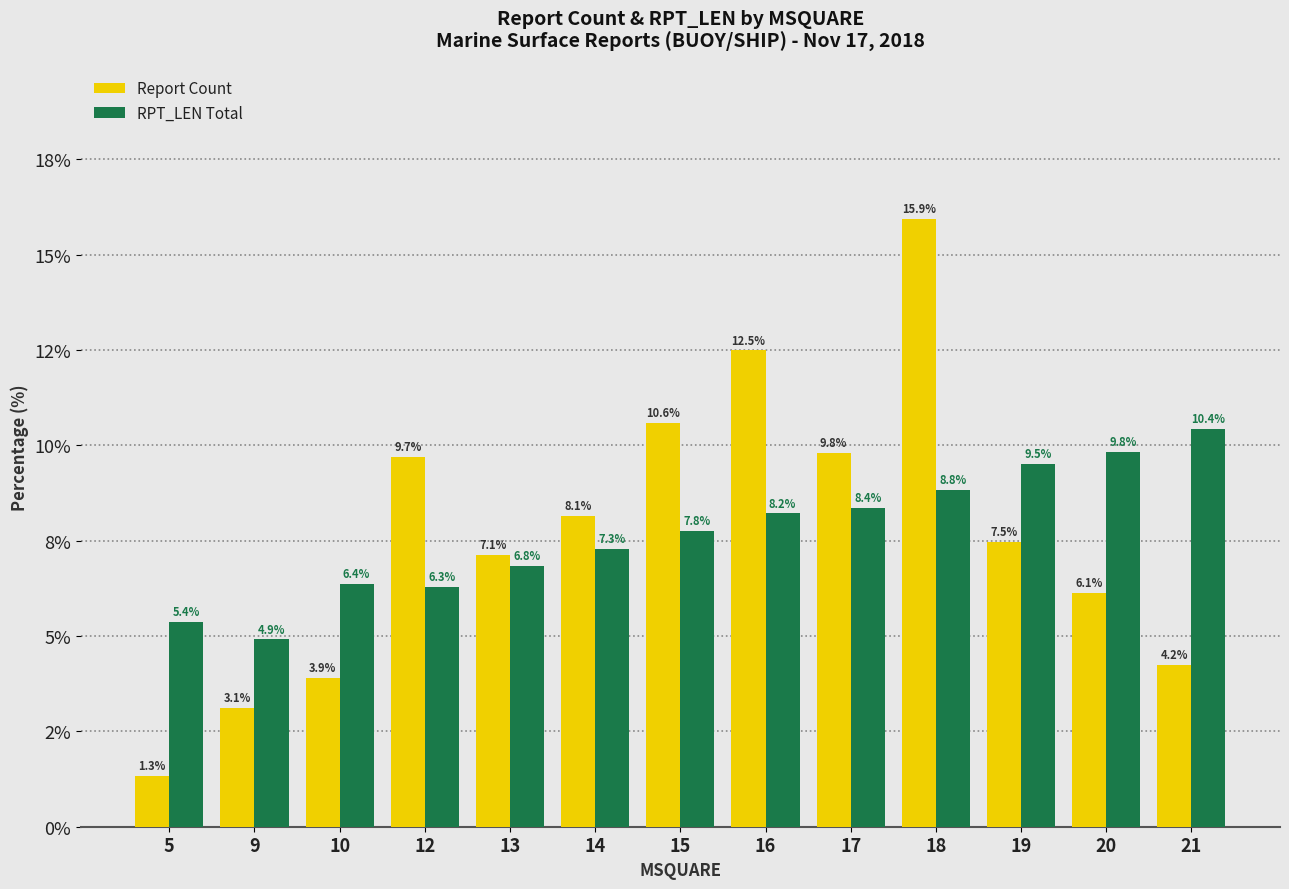

List the series in order of their peak value, highest first.

Report Count, RPT_LEN Total